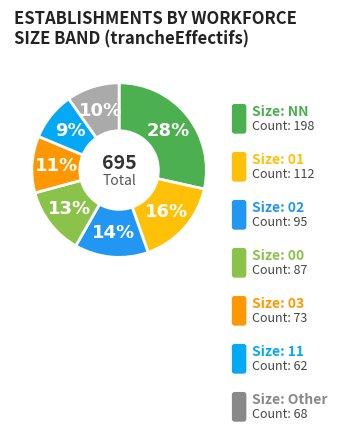

How many slices are in this pie chart?

7